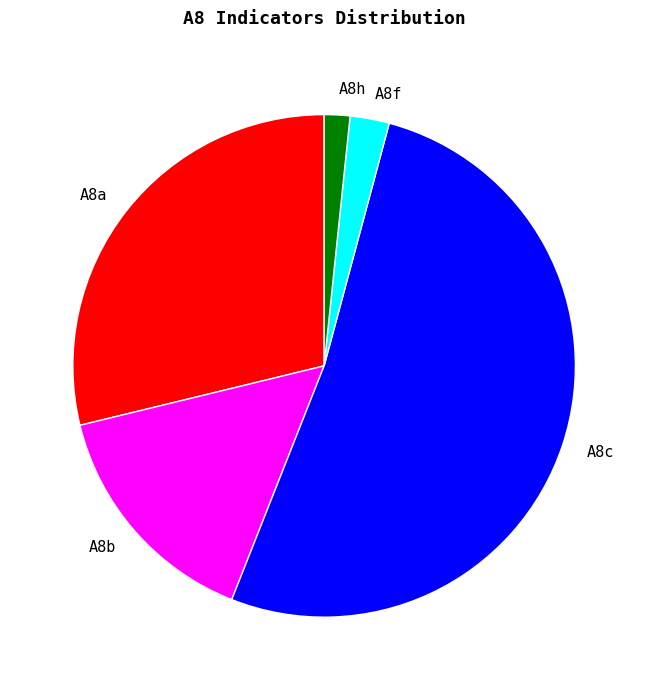

Combined, do A8h and A8a account for over 50%?

No